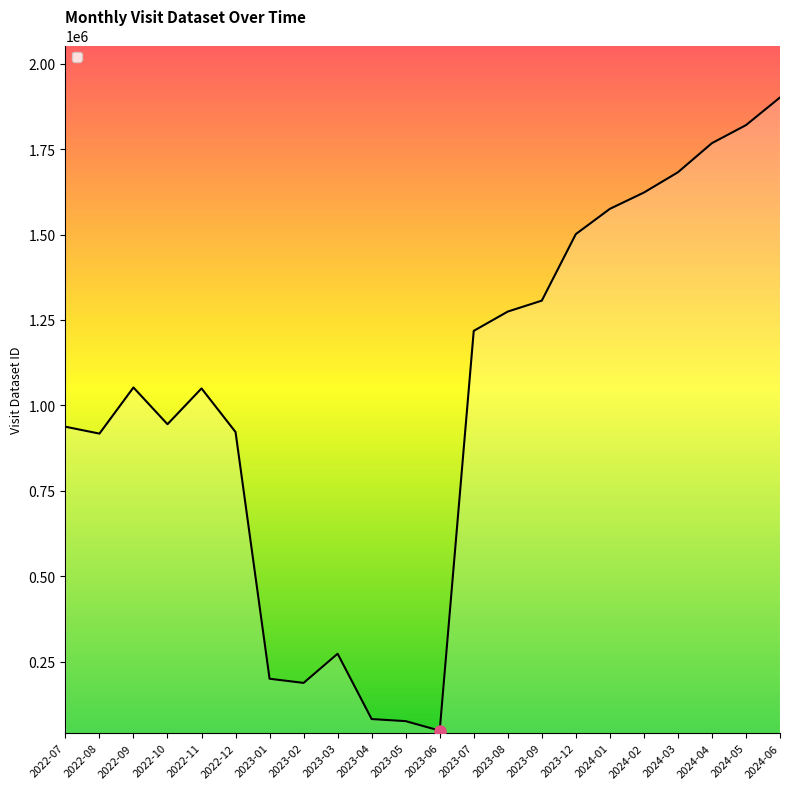

How many lines are shown in the chart?

1